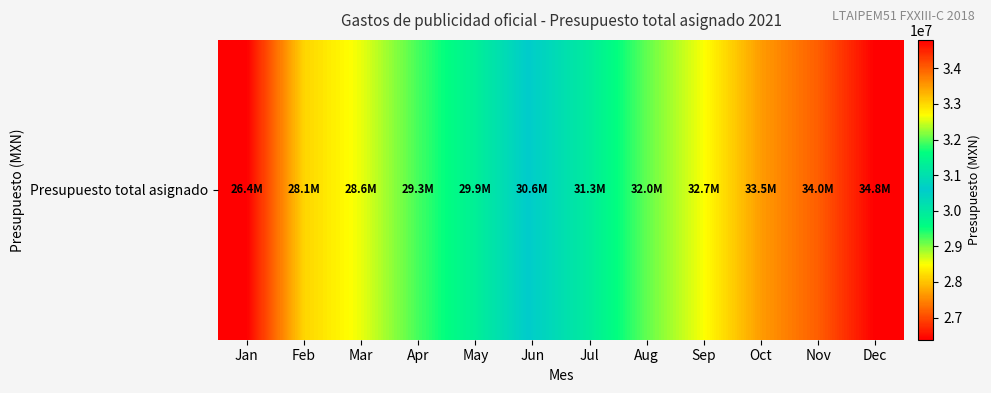

Between Jan and Dec, which is larger?

Dec